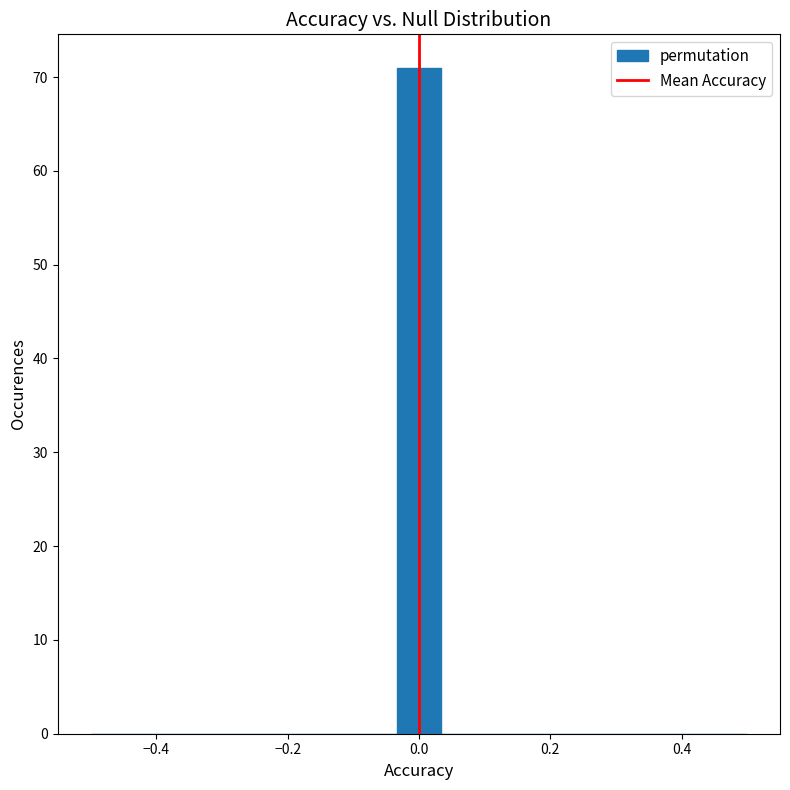

Read against the x-axis, roughly where is the centre of the tallest bar?

0.00